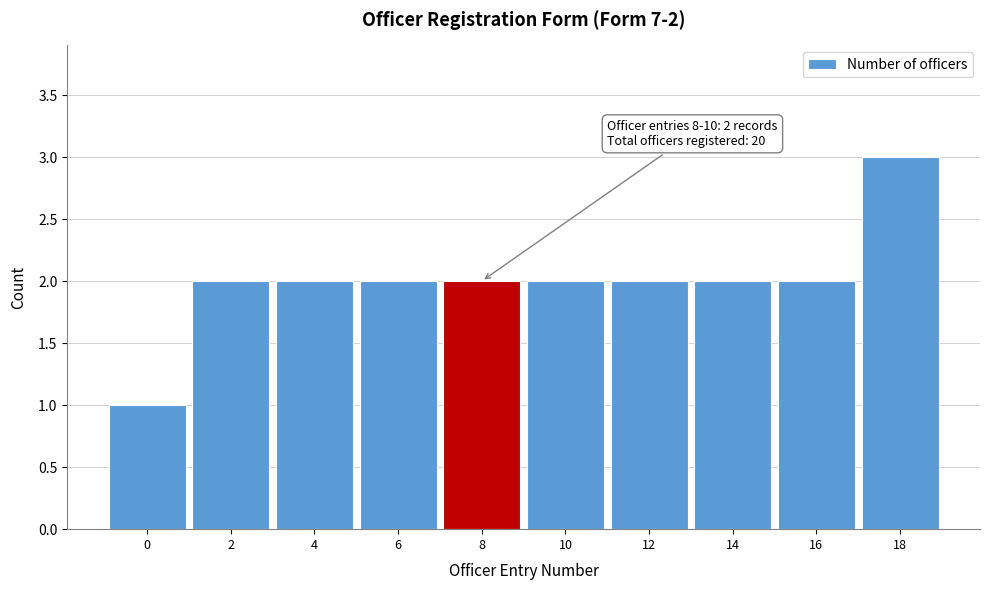

Reading left to right, extract all data points from this chart.

1	2	2	2	2	2	2	2	2	3